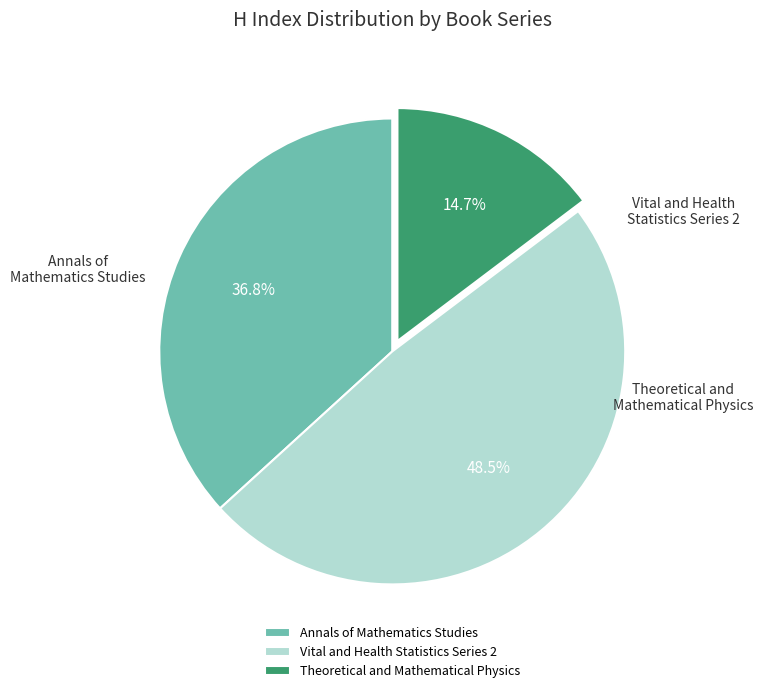

Which slice is the largest?

Vital and Health Statistics Series 2